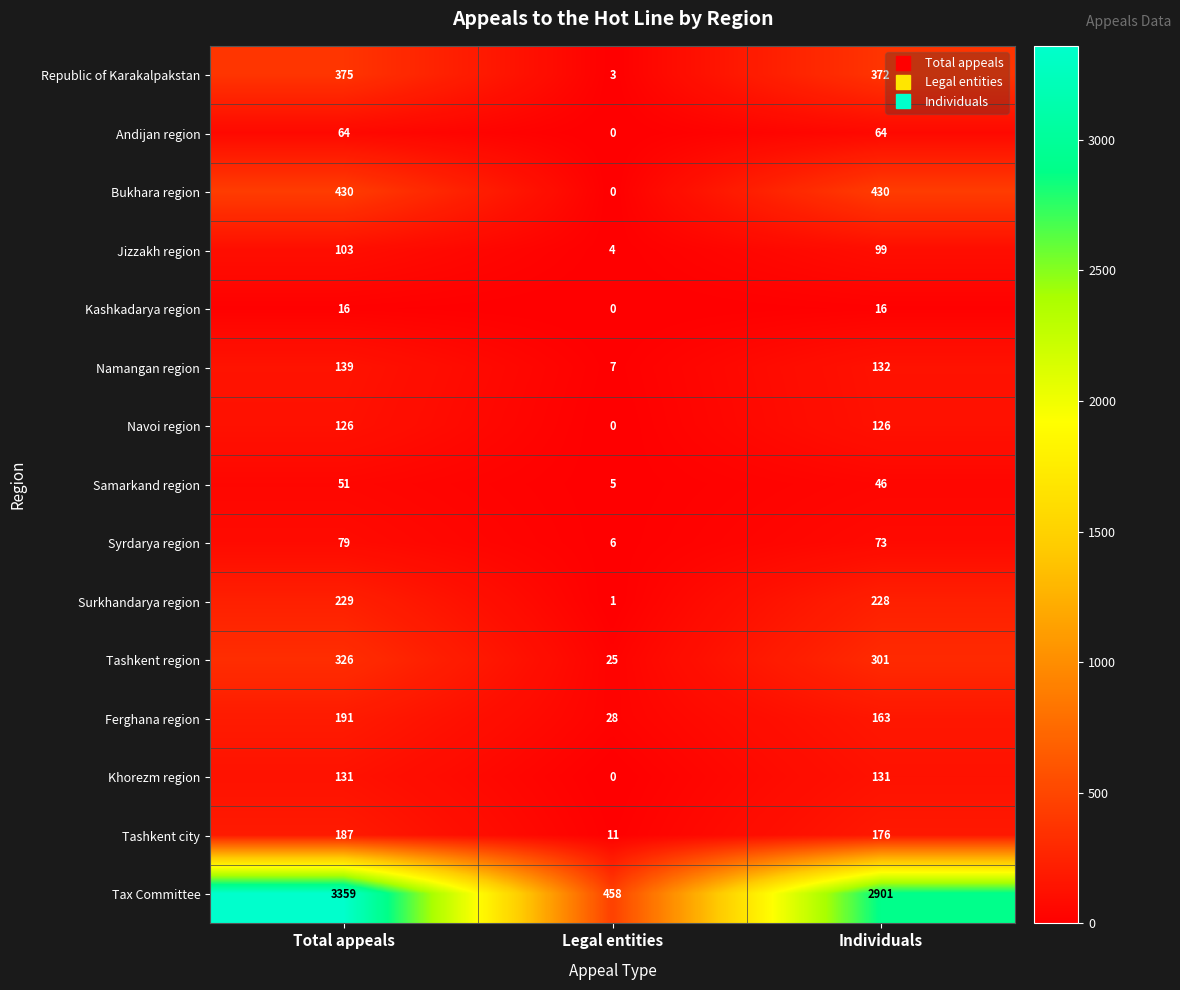

Which series has the widest spread of values?

Tax Committee